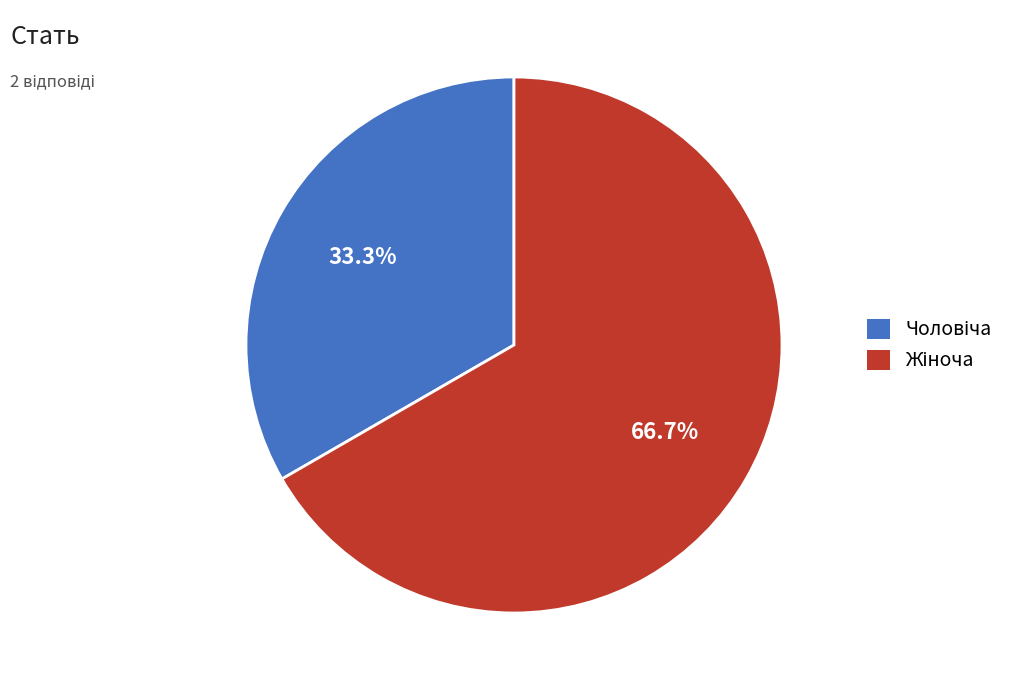

Count the number of slices in the pie.

2